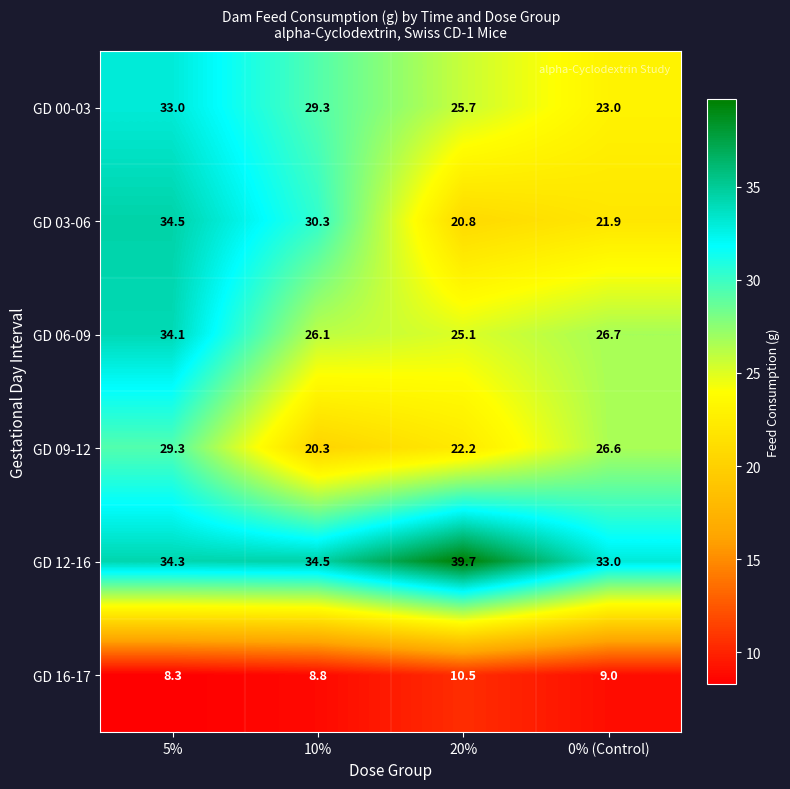

What is the sum of the GD 03-06 values at 5% and 0% (Control)?

56.4